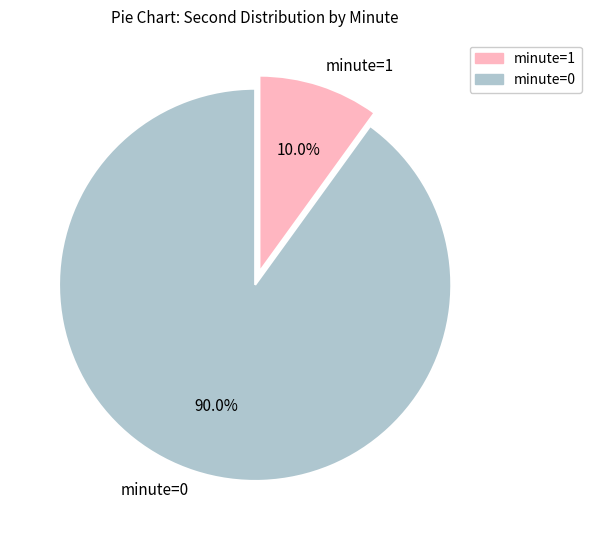

Is minute=1 the majority of the pie?

No